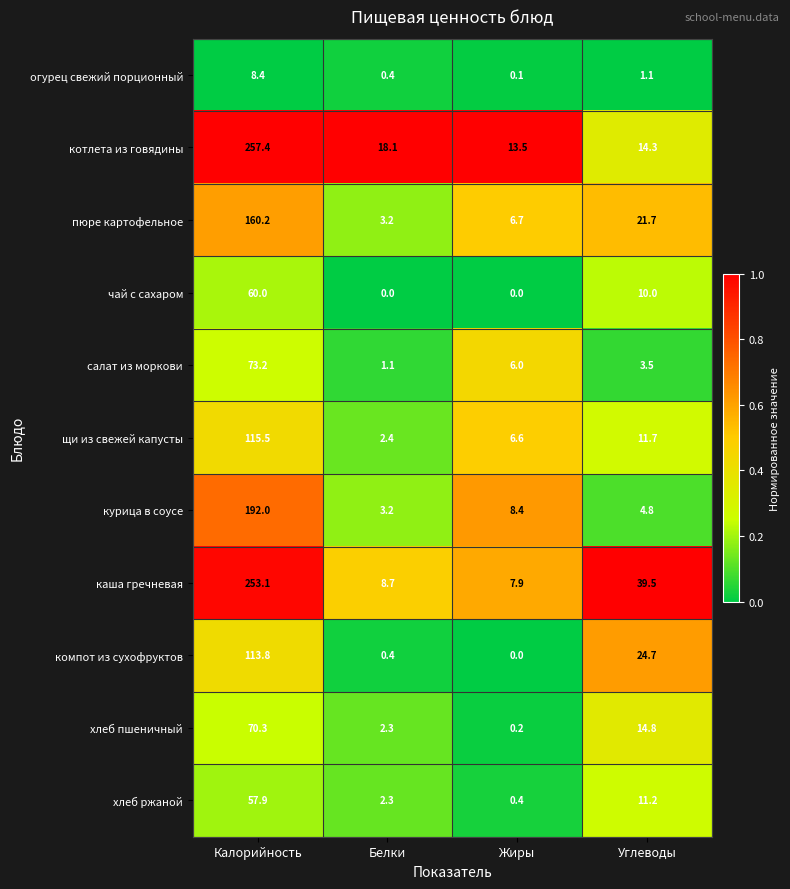

What value does the чай с сахаром series have at Углеводы?

10.0